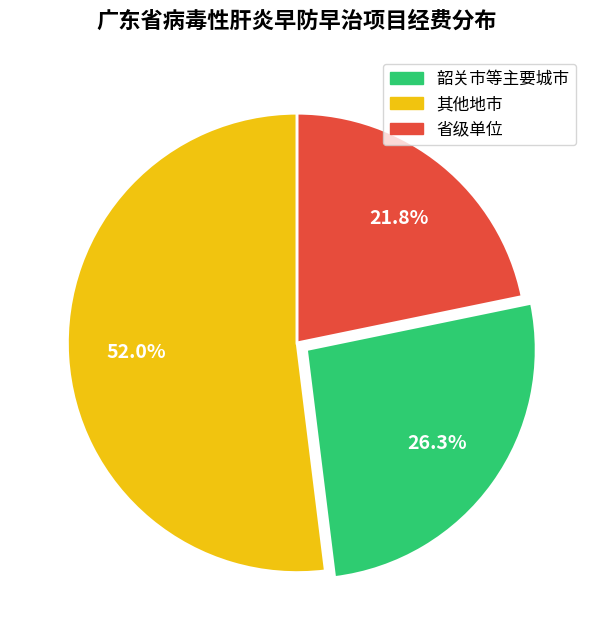

Does any single category account for the majority?

Yes